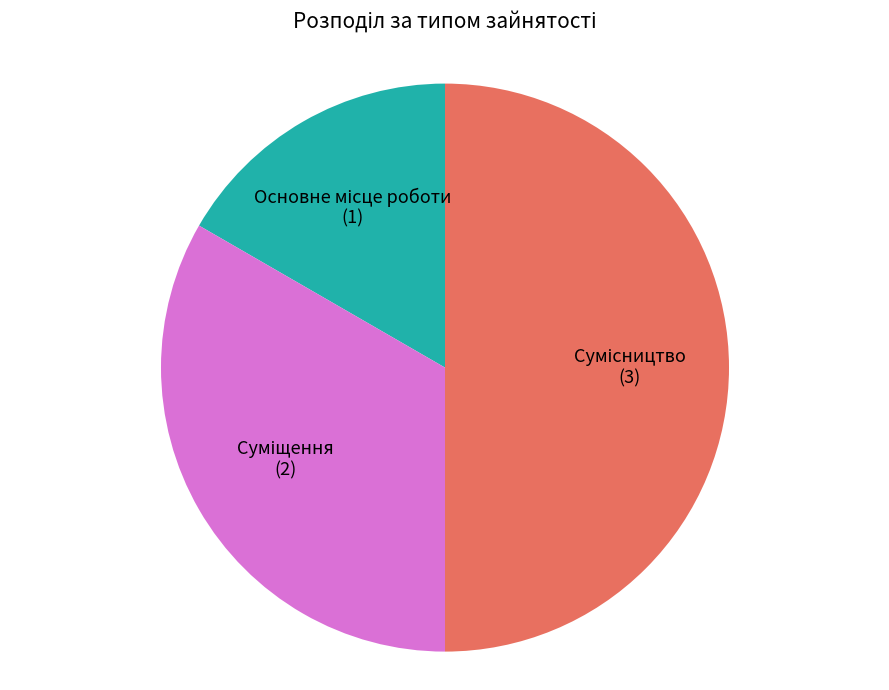

How many slices are in this pie chart?

3